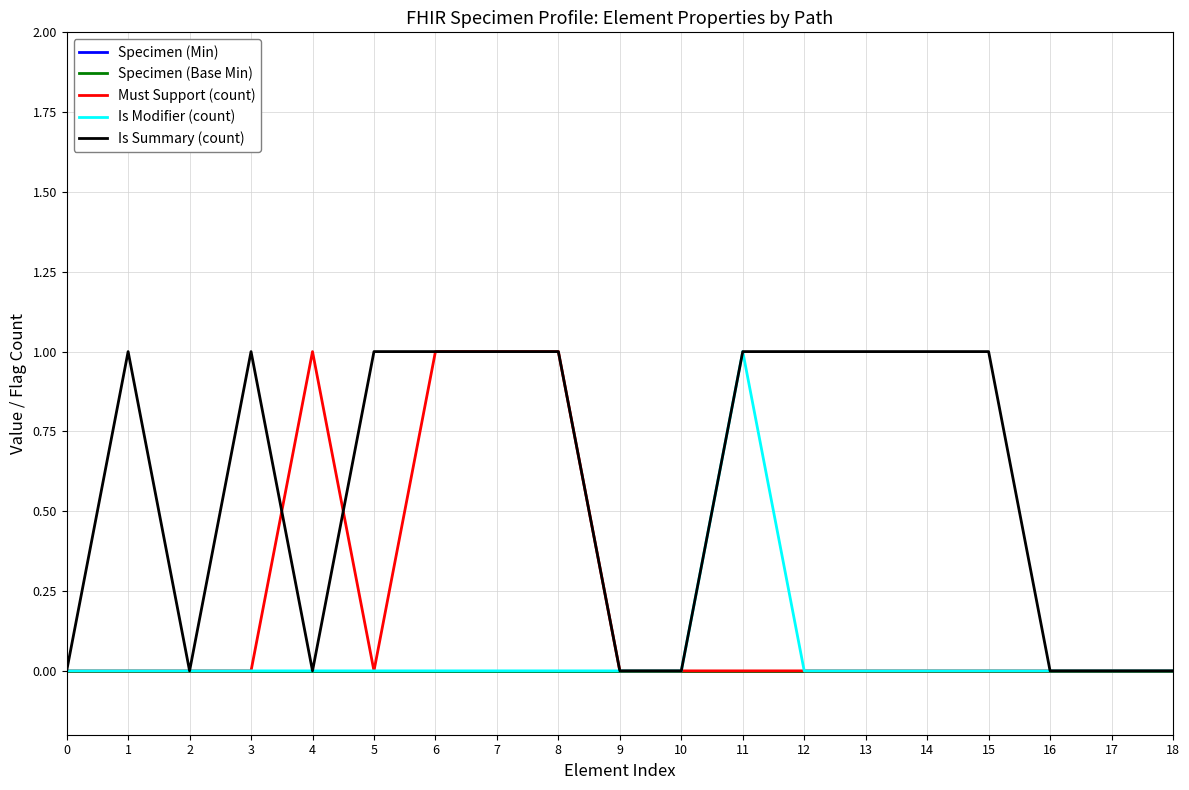

Reading left to right, list all the values displayed in this chart.

Specimen (Min): 0=0	1=0	2=0	3=0	4=0	5=0	6=0	7=0	8=0	9=0	10=0	11=0	12=0	13=0	14=0	15=0	16=0	17=0	18=0
Specimen (Base Min): 0=0	1=0	2=0	3=0	4=0	5=0	6=0	7=0	8=0	9=0	10=0	11=0	12=0	13=0	14=0	15=0	16=0	17=0	18=0
Must Support (count): 0=0	1=0	2=0	3=0	4=1	5=0	6=1	7=1	8=1	9=0	10=0	11=0	12=0	13=0	14=0	15=0	16=0	17=0	18=0
Is Modifier (count): 0=0	1=0	2=0	3=0	4=0	5=0	6=0	7=0	8=0	9=0	10=0	11=1	12=0	13=0	14=0	15=0	16=0	17=0	18=0
Is Summary (count): 0=0	1=1	2=0	3=1	4=0	5=1	6=1	7=1	8=1	9=0	10=0	11=1	12=1	13=1	14=1	15=1	16=0	17=0	18=0